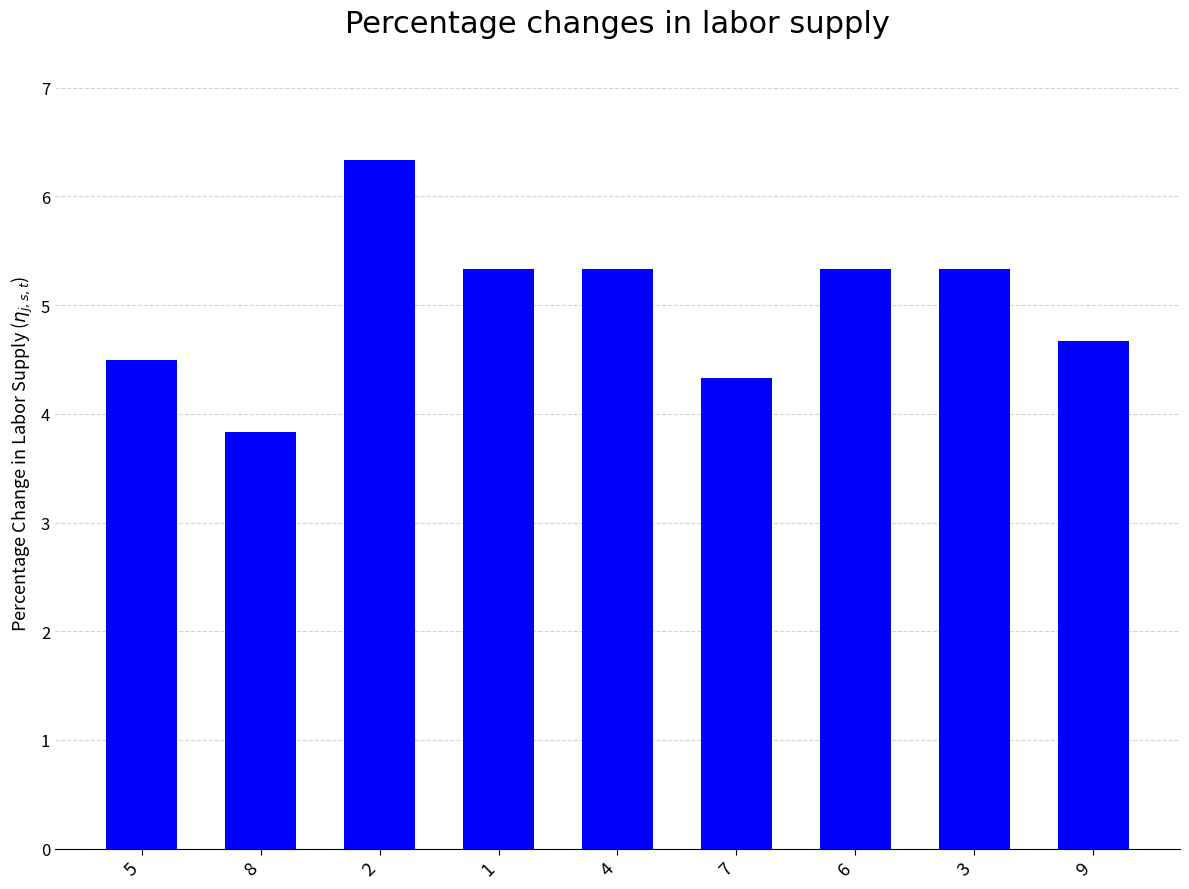

Approximately how many times larger is the value at 9 compared to 4?

0.9